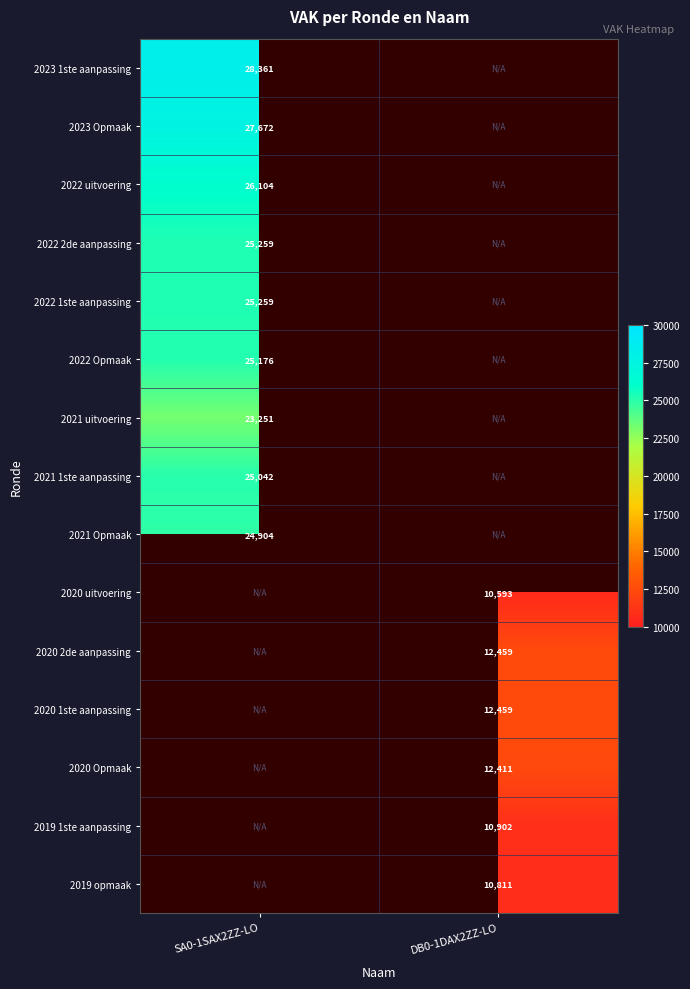

True or false: 2021 Opmaak has a value of 34814 at SA0-1SAX2ZZ-LO.

False